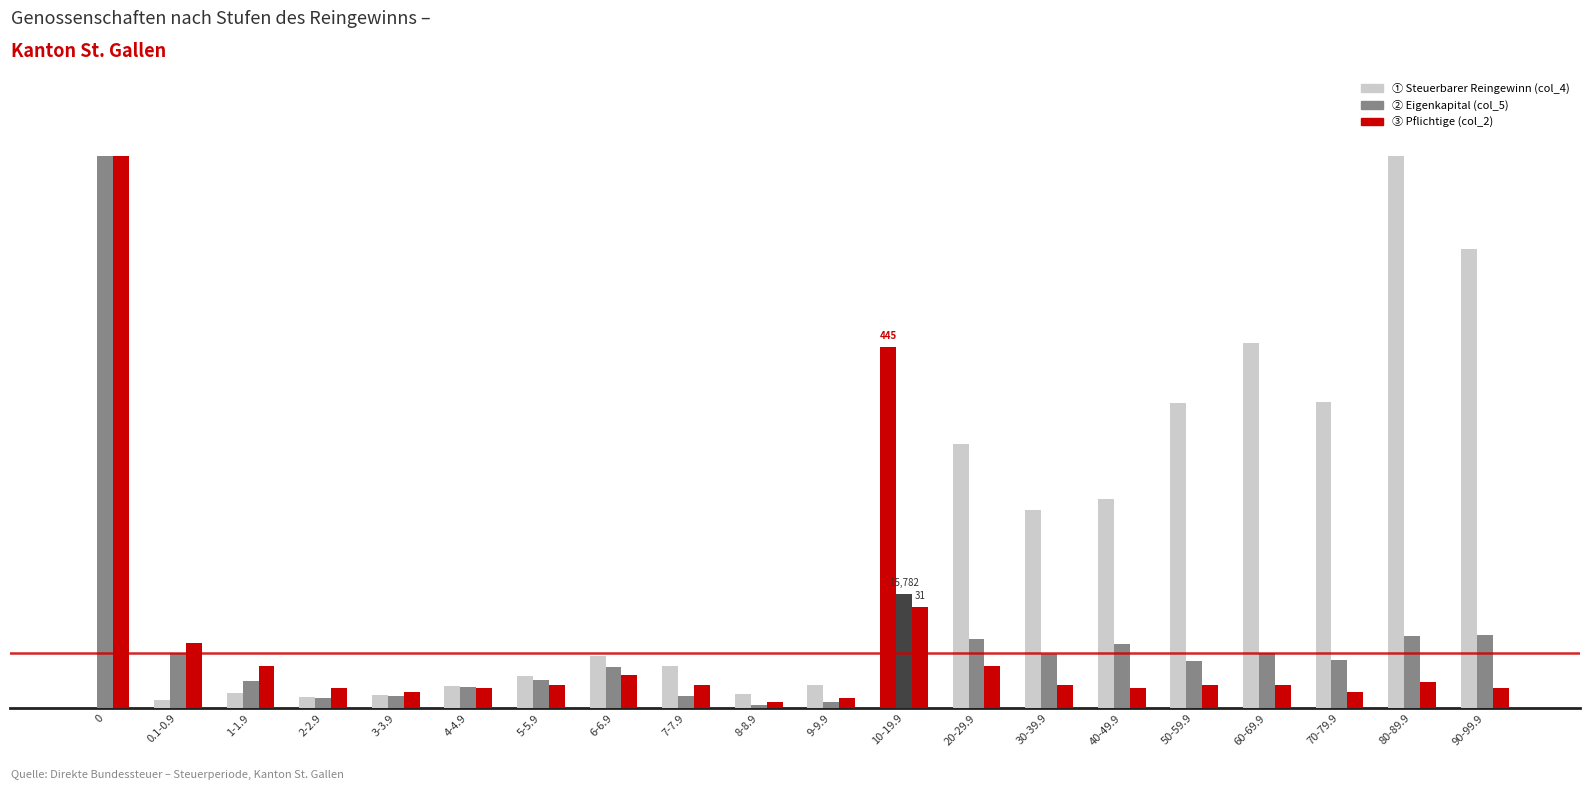

Are the bars grouped side by side (vs. stacked)?

Yes